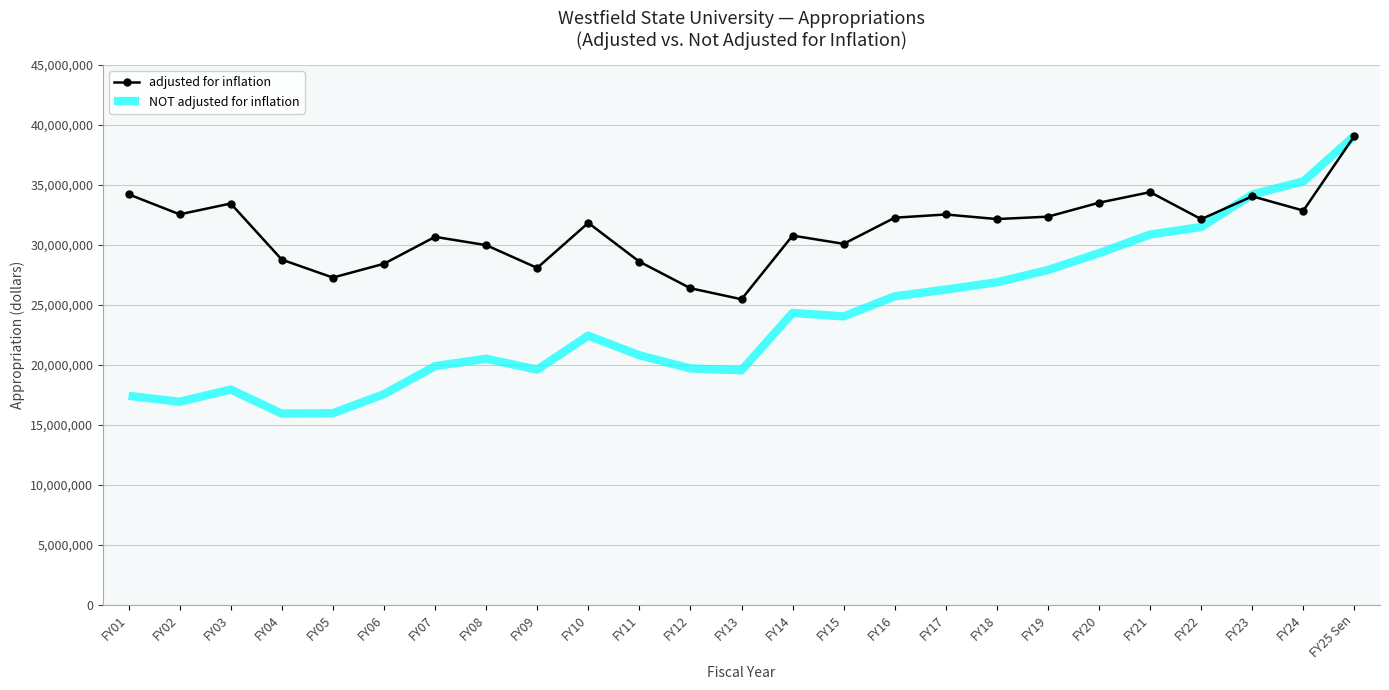

What is the total value across all series at FY01?

51639988